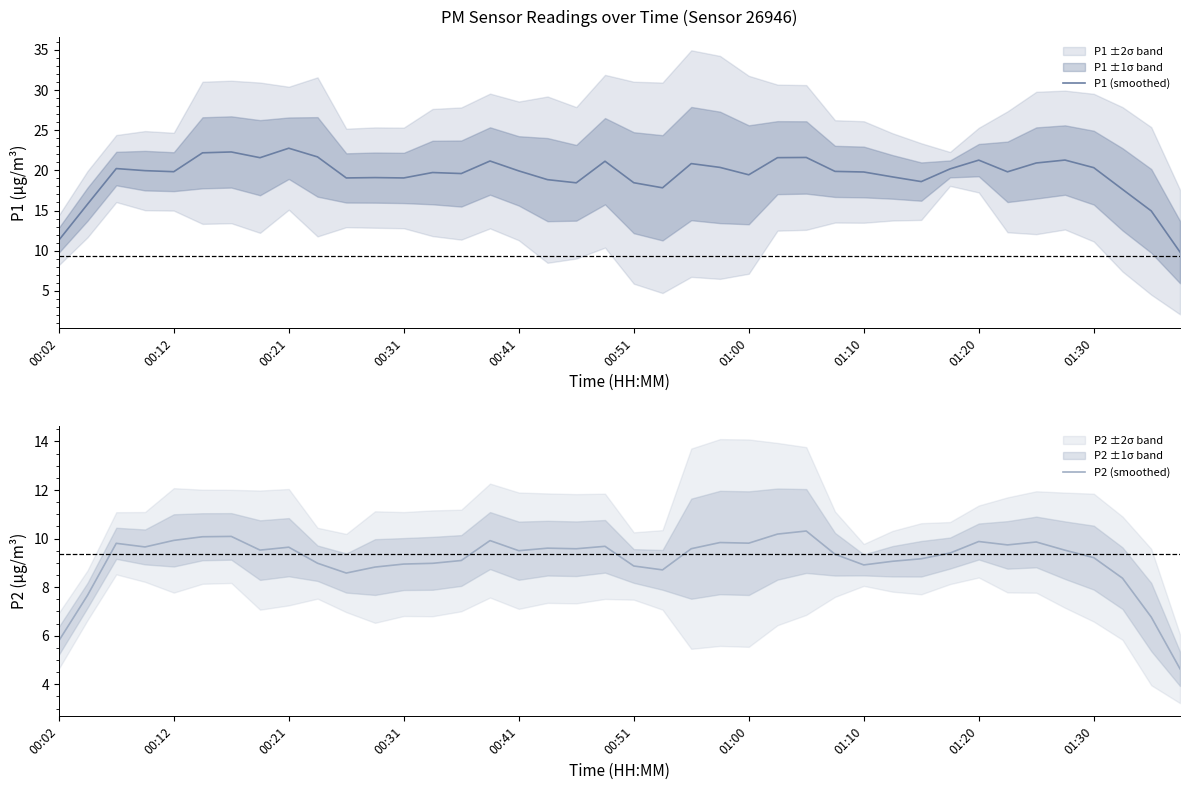

What is the difference between the P2 (smoothed) values at 39 and 35?

4.9